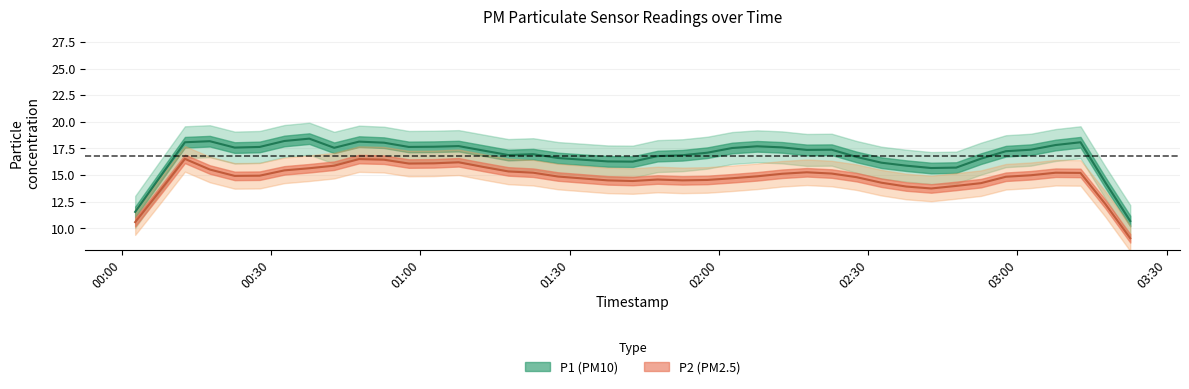

What are all the series names shown in the legend?

P1, P2